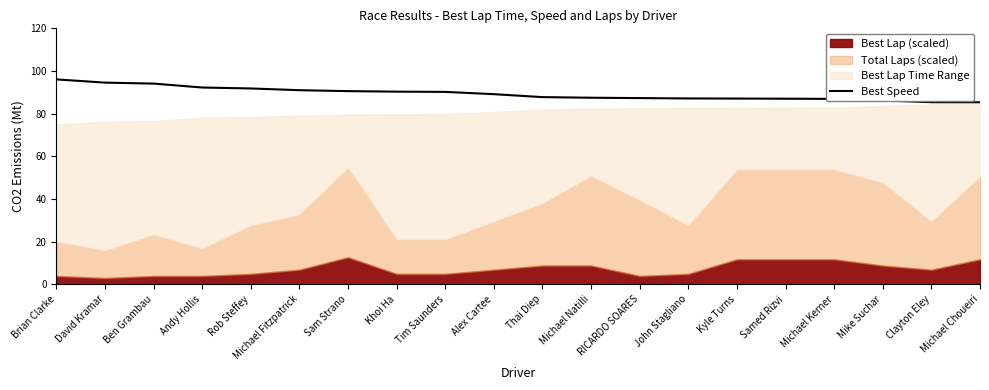

True or false: Best Speed has a value of 53.3 at Samed Rizvi.

False